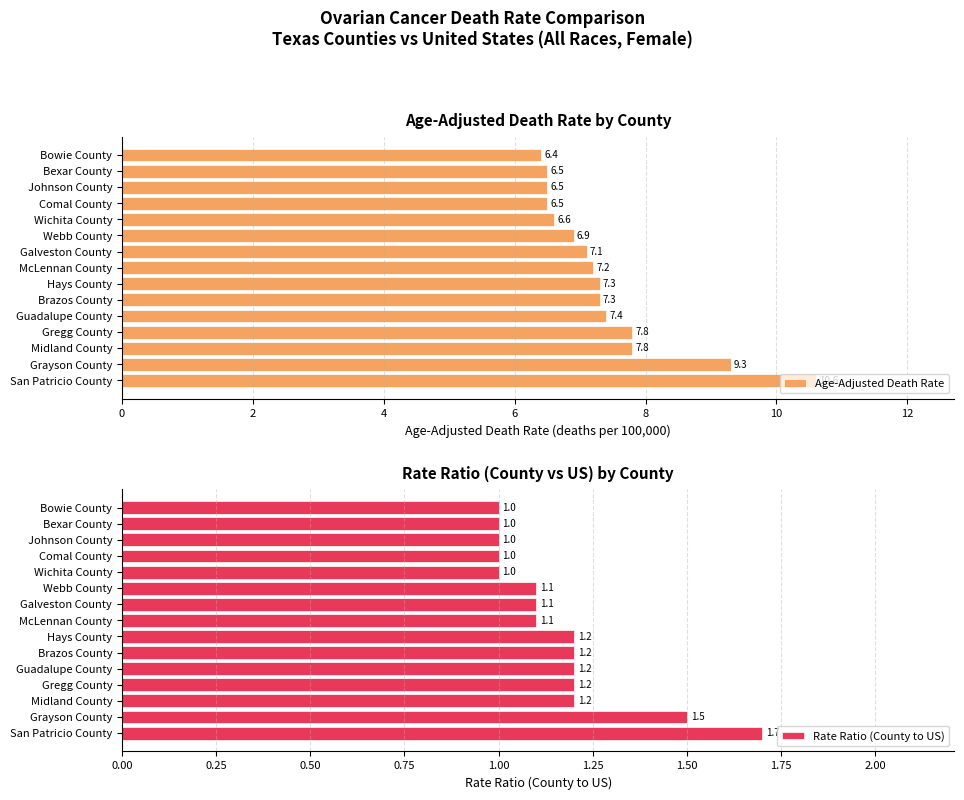

What is the lowest value of the Rate Ratio (County to US) series?

1.0